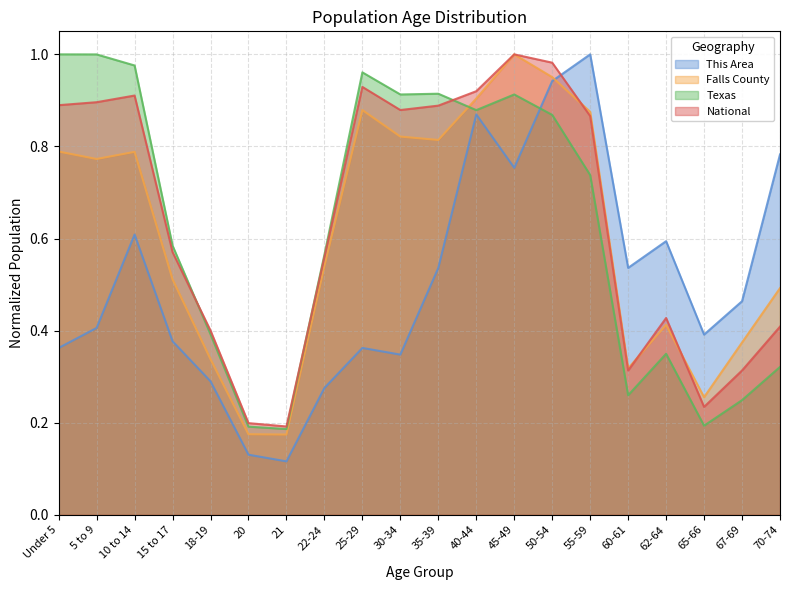

At how many categories does at least one series exceed 0?

20